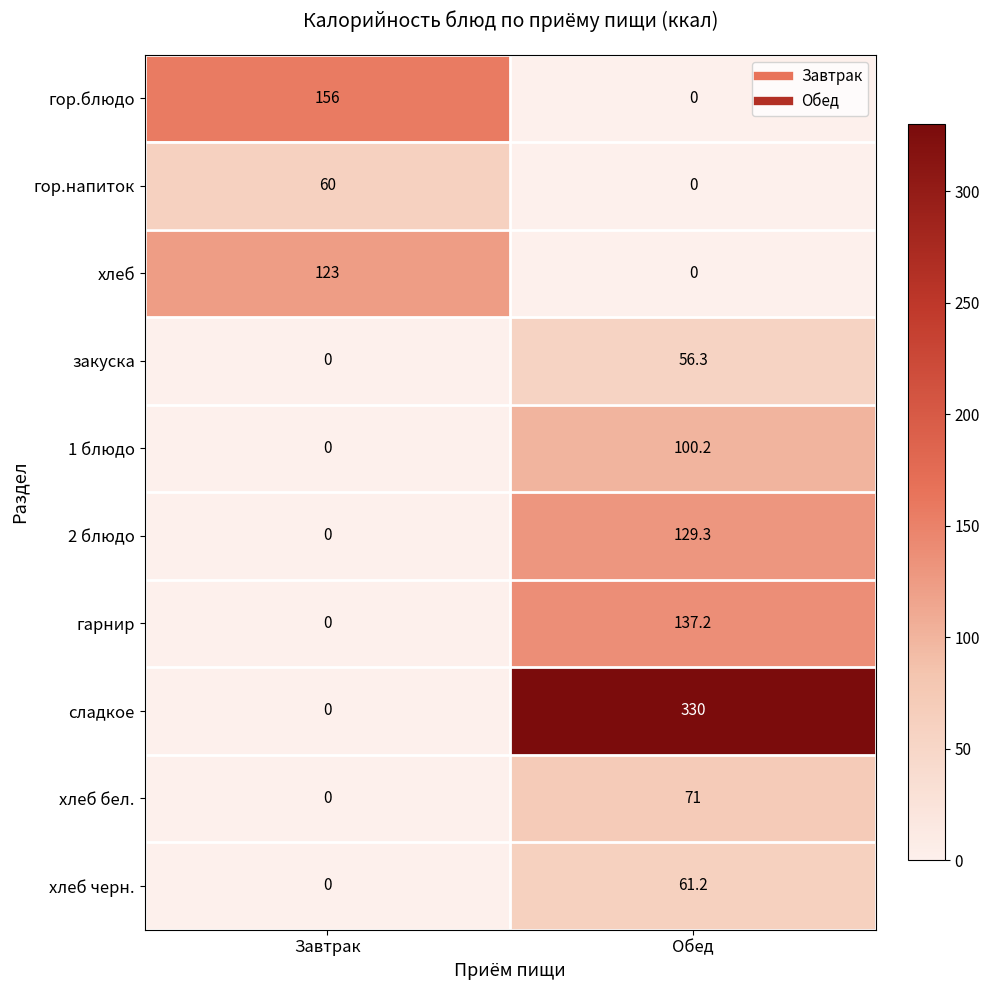

What is the sum of all 2 блюдо values?

129.3